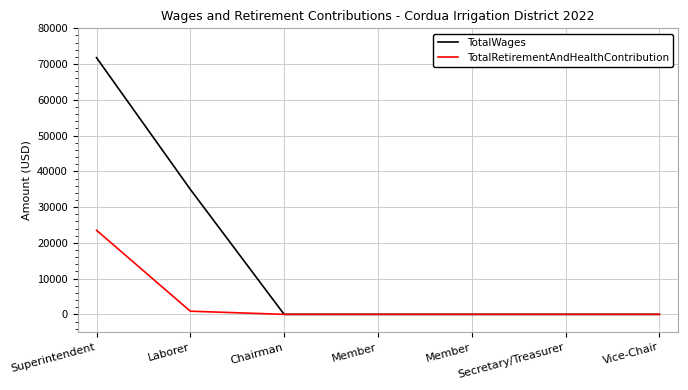

Is this an area chart (filled region under the line)?

No